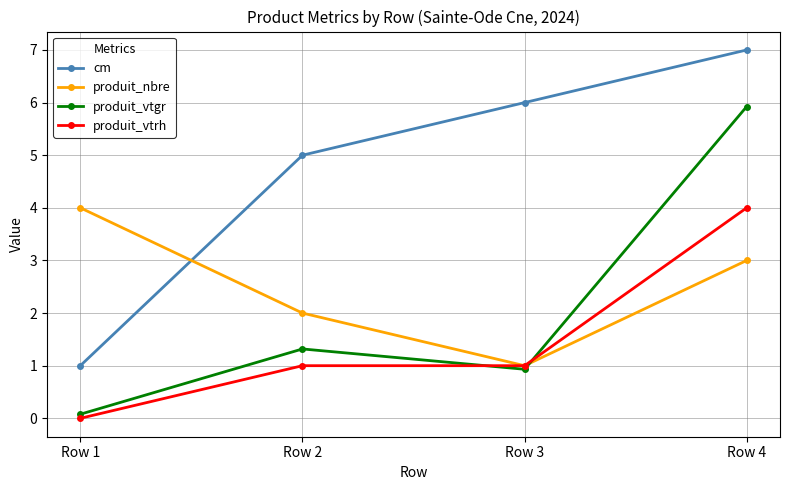

Count the number of categories in the chart.

4